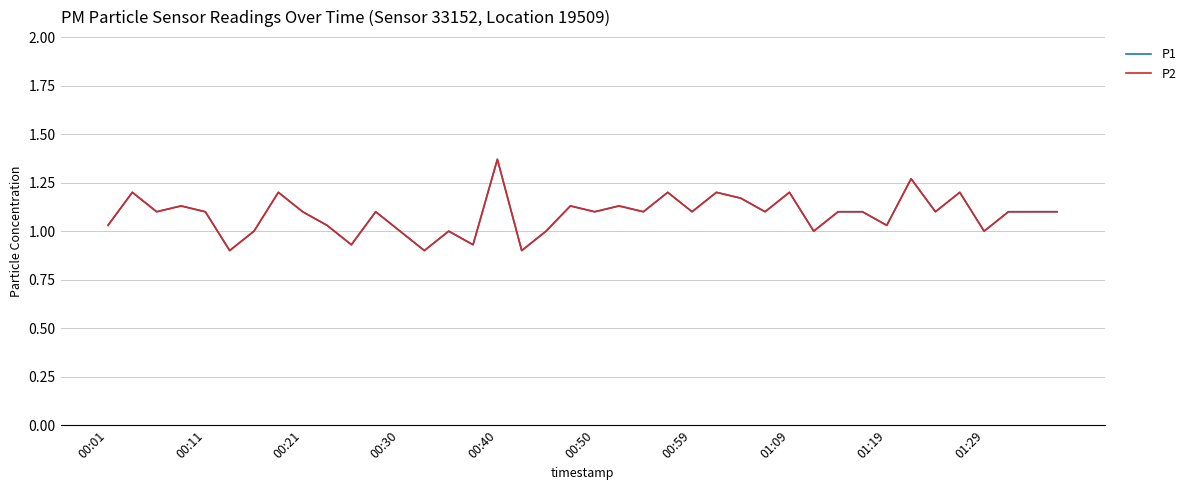

How many lines are shown in the chart?

2